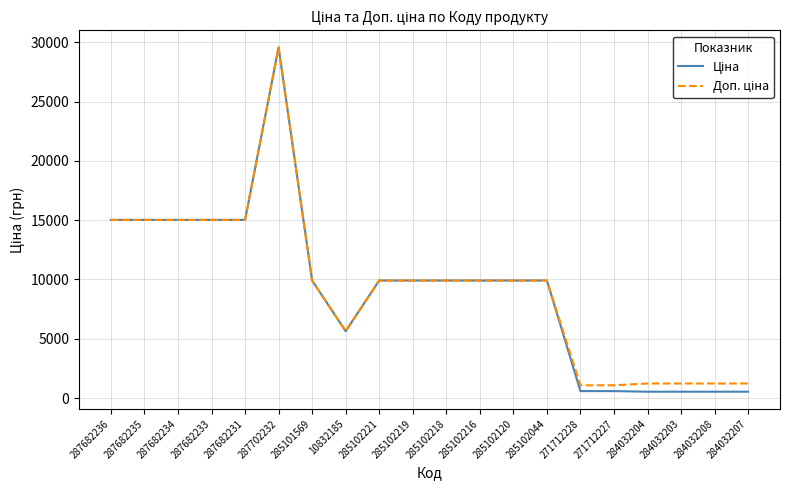

Which label corresponds to the largest value in the chart?

287702232